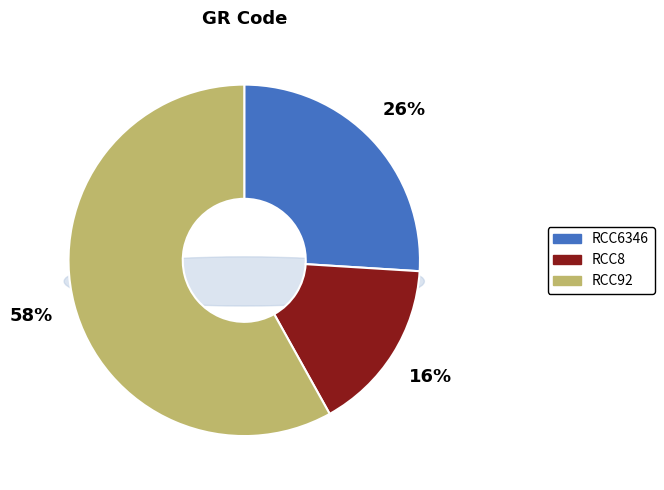

To the nearest percent, what is the average slice percentage?

33%